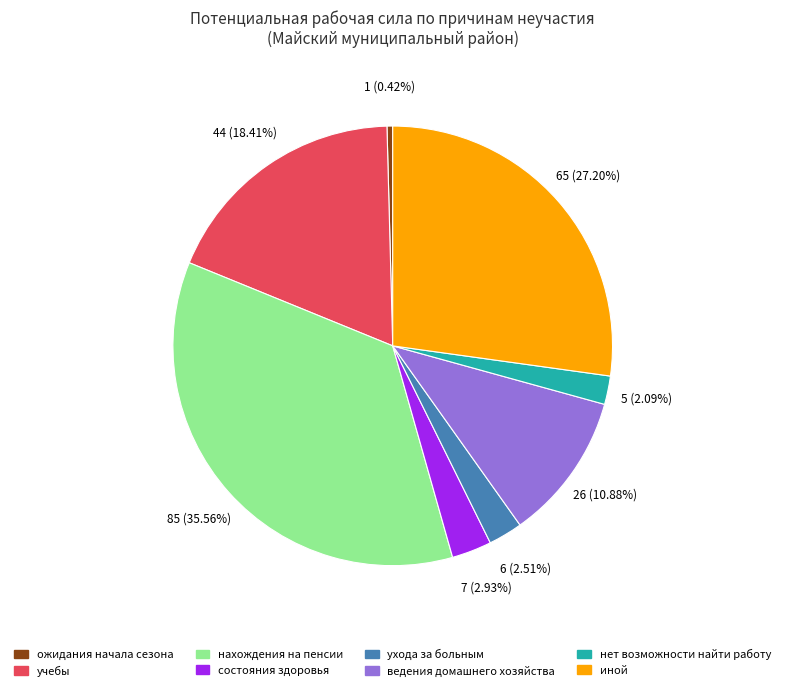

To the nearest percent, what is the average slice percentage?

12%